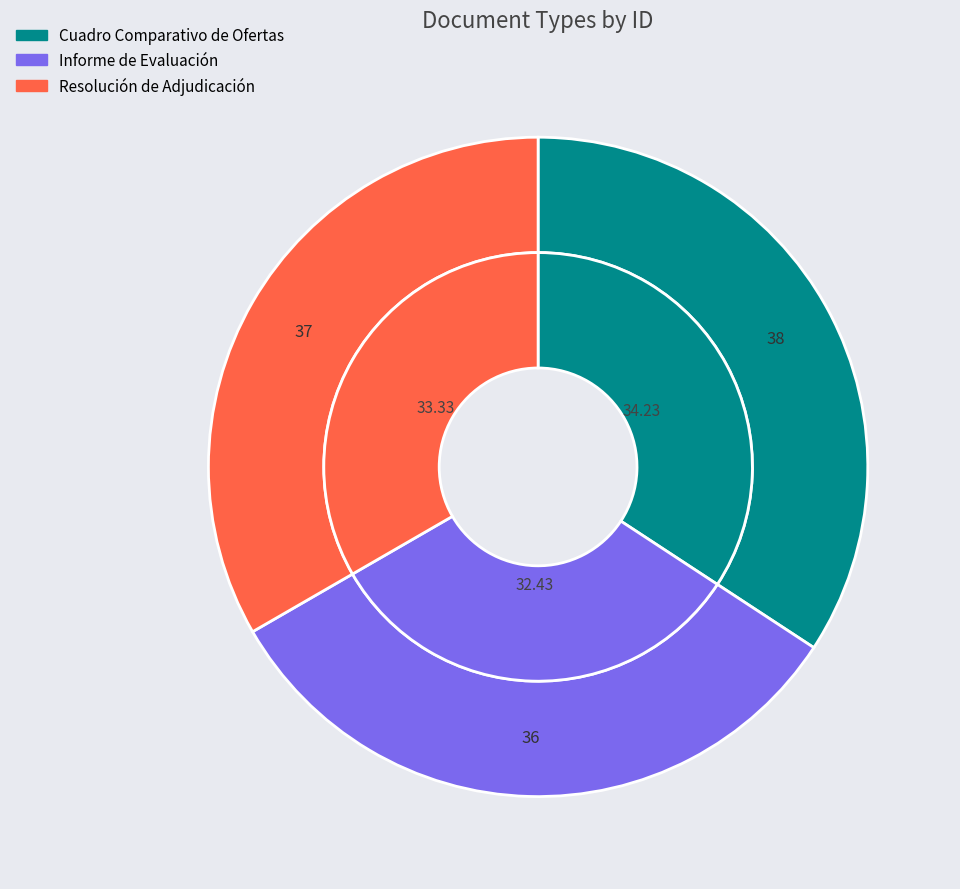

Combined, do Cuadro Comparativo de Ofertas and Informe de Evaluación account for over 50%?

Yes